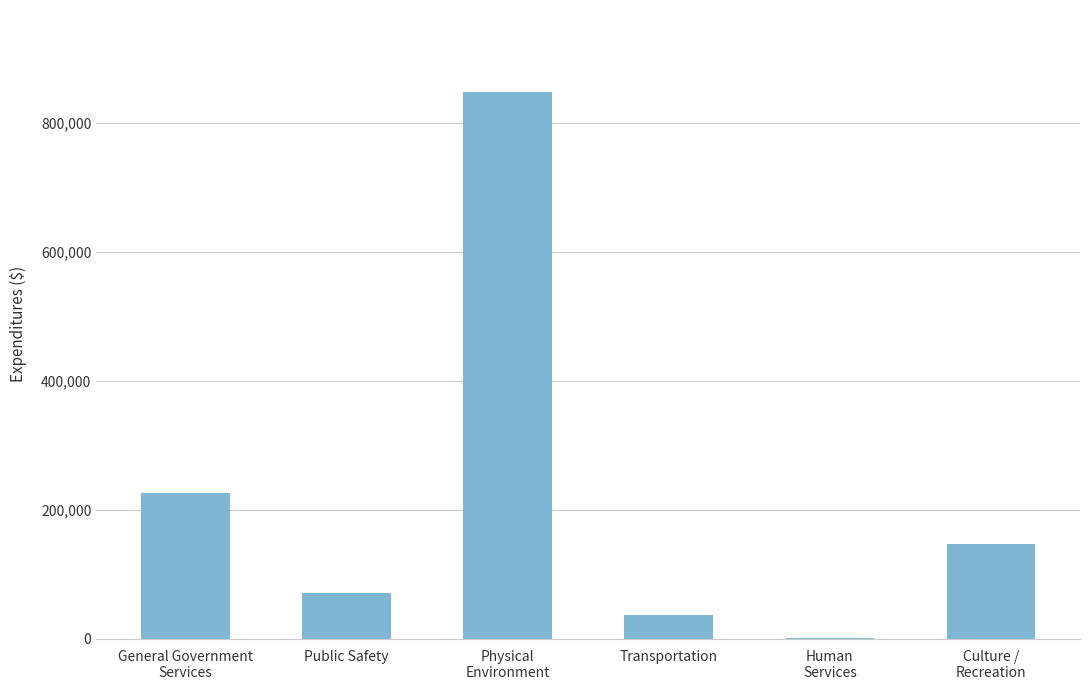

What is the greatest value displayed?

848008